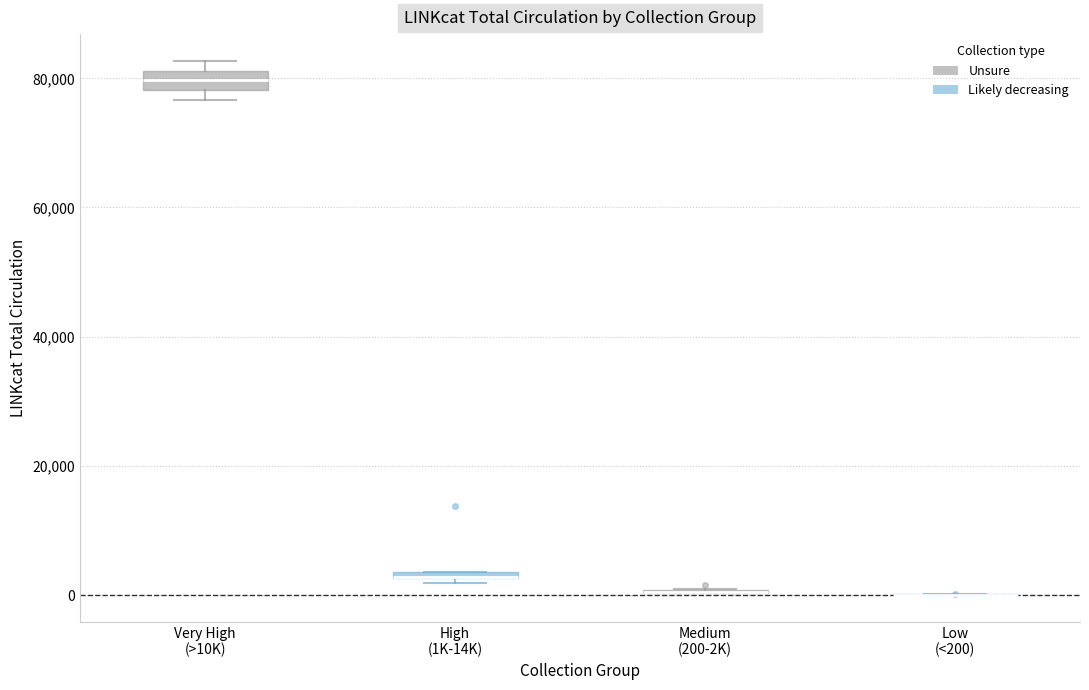

Where does the median line of the box for Very High (>10K) sit on the y-axis? The values are not printed on the chart, so give them approximately, as read against the axis.

80000